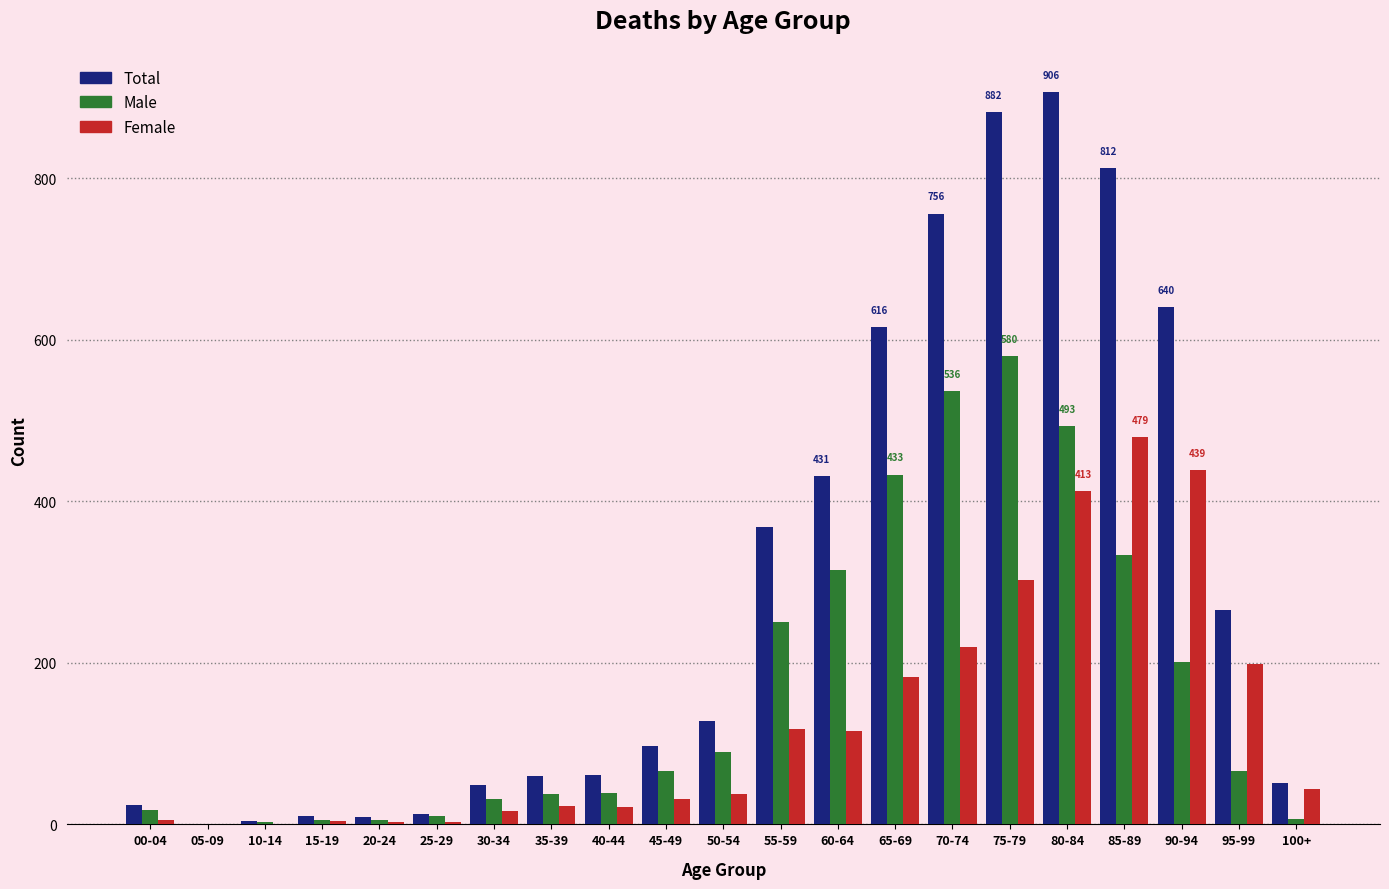

What is the sum of all Total values?

6183